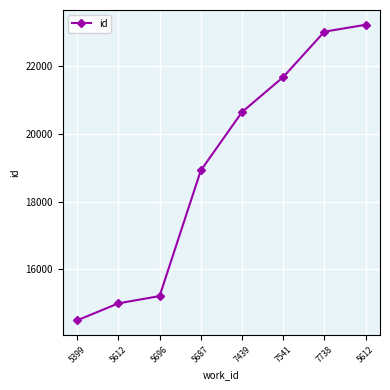

Approximately how many times larger is the value at 7541 compared to 7738?

0.9